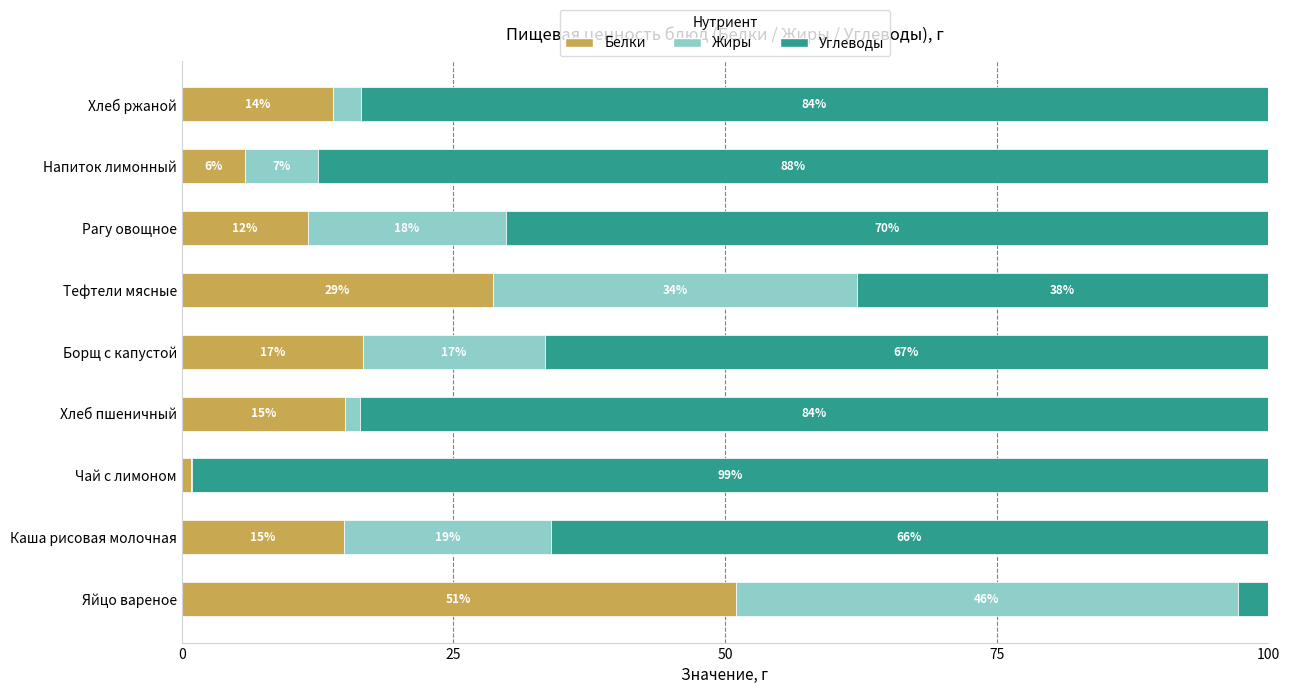

At which label is Белки closest to 25?

Тефтели мясные